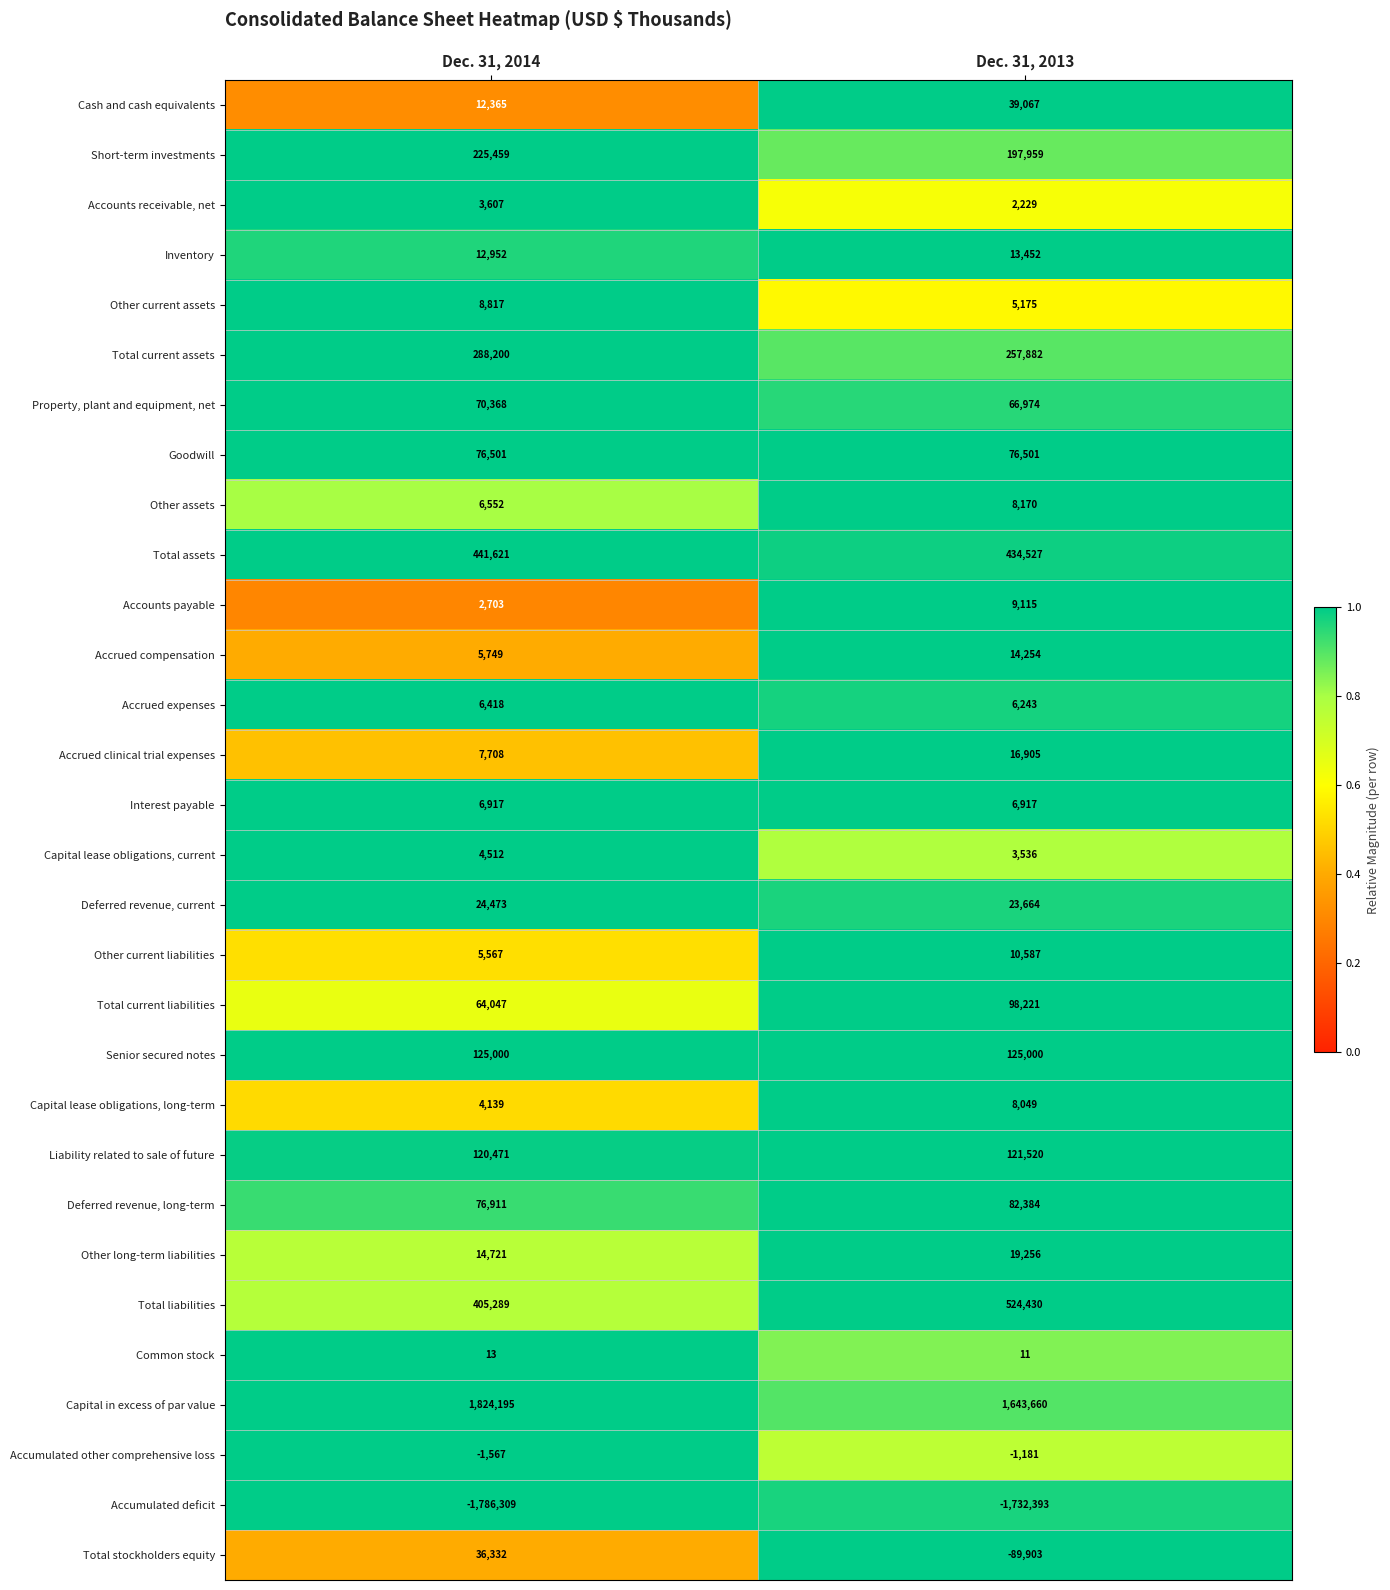

Which series has the largest range (max minus min)?

Capital in excess of par value